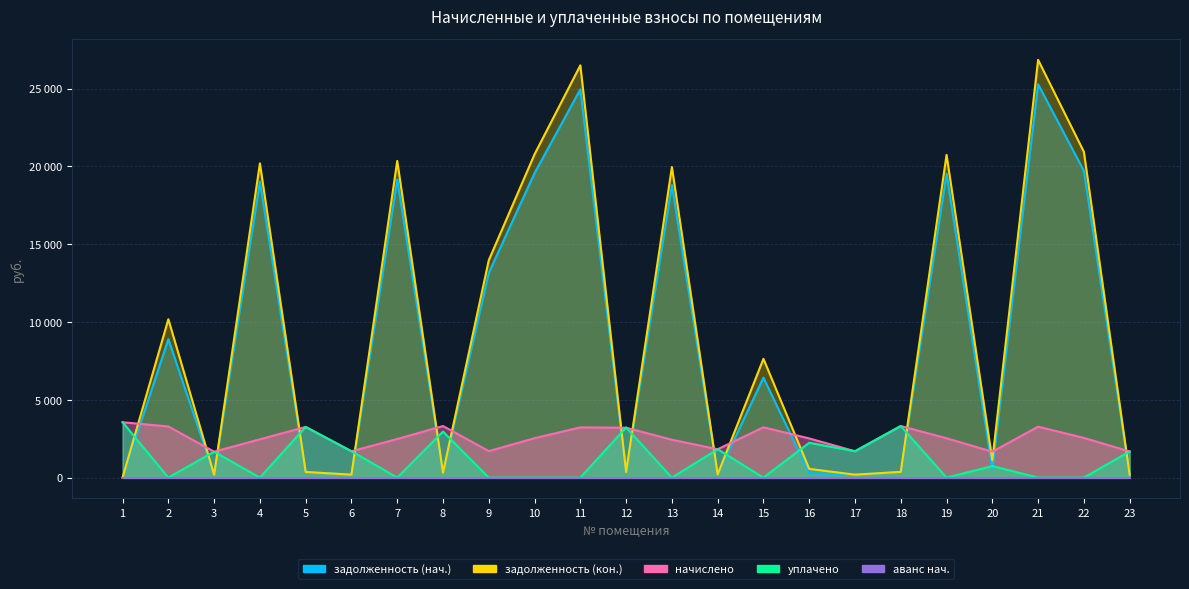

The задолженность (нач.) series shows -14171.1 at 1. True or false?

False